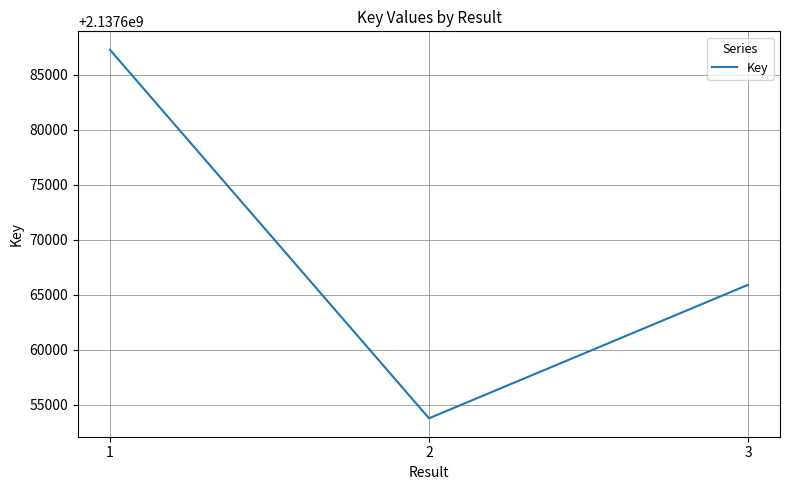

How many categories are shown in the chart?

3